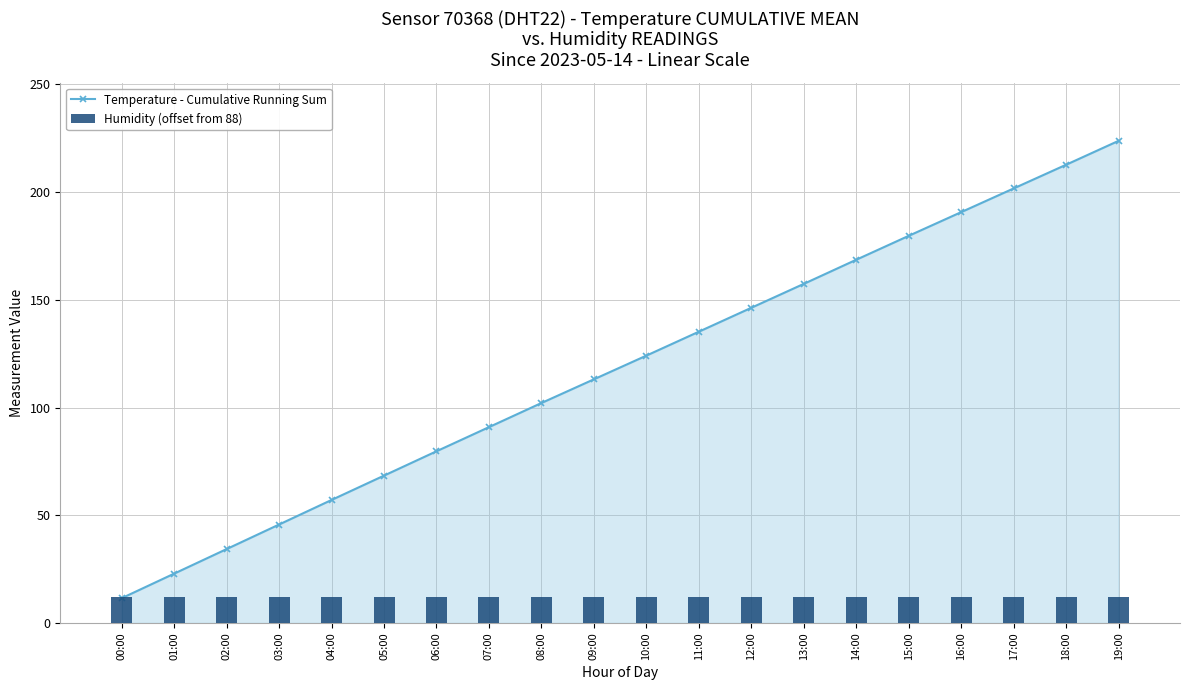

What is the sum of the Humidity (offset from 88) values at 00:00 and 19:00?

23.8